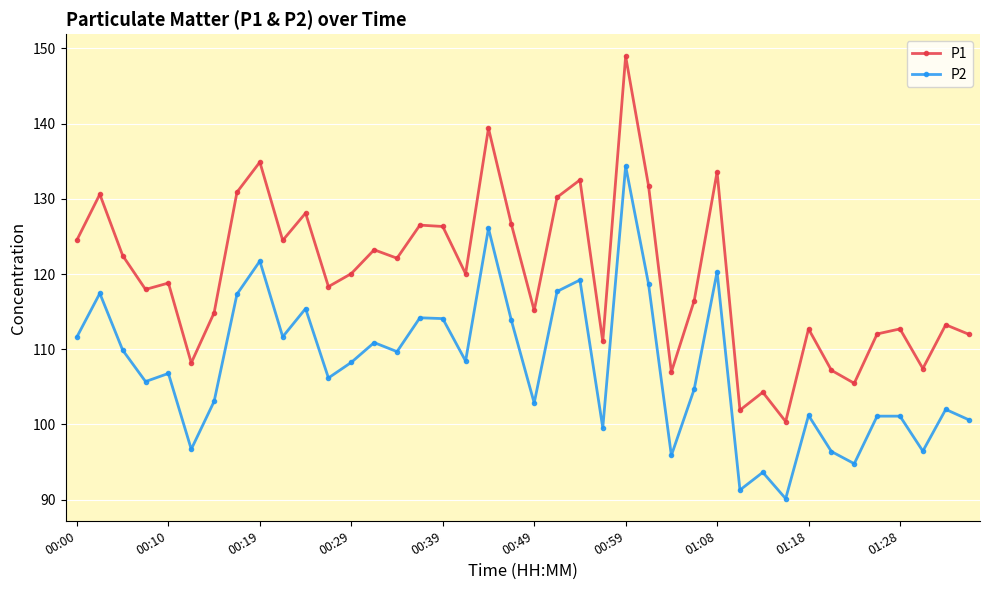

True or false: P1 has more than 0 interior local peaks.

True